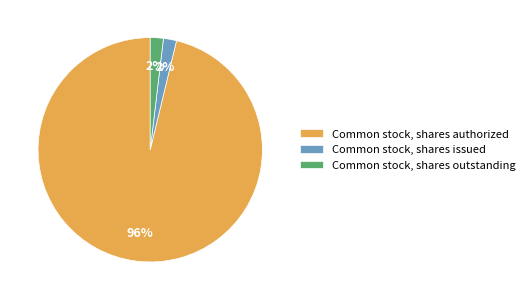

Approximately how many times larger is the value at Common stock, shares issued compared to Common stock, shares outstanding?

1.0